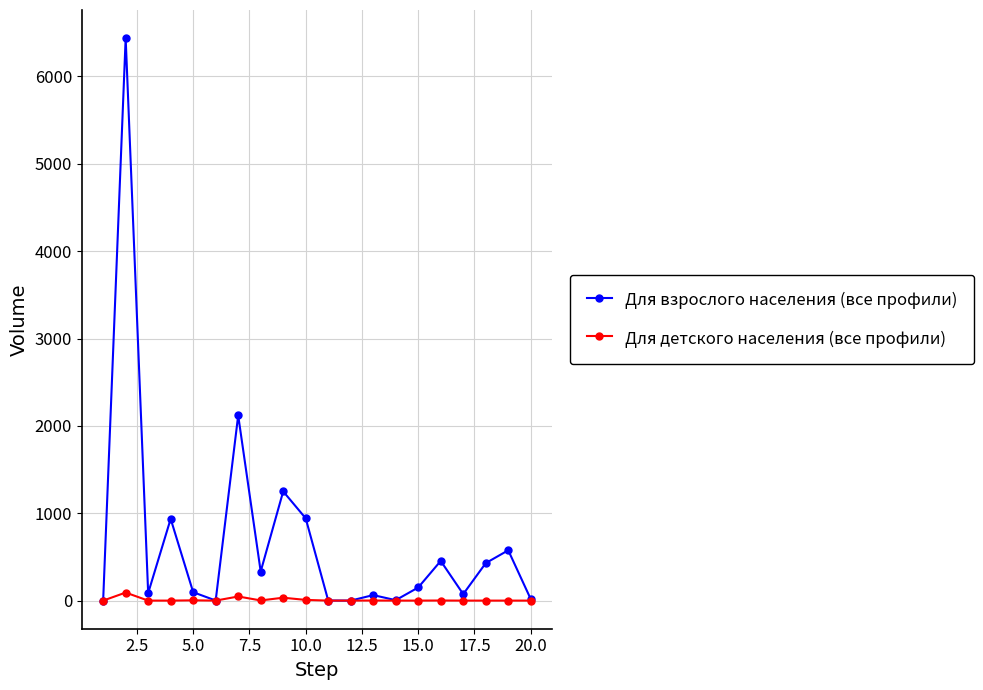

What is the difference between the maximum and minimum values in the Для детского населения (все профили) series?

92